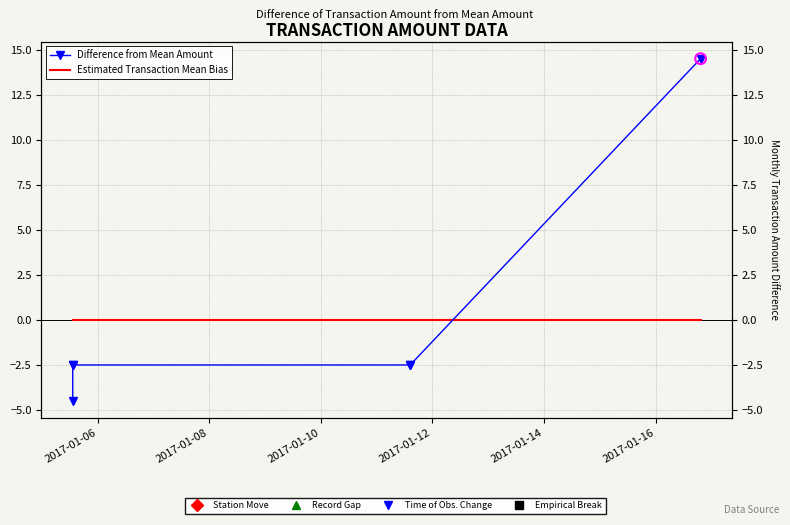

Which series reaches the minimum Y coordinate?

Difference from Mean Amount